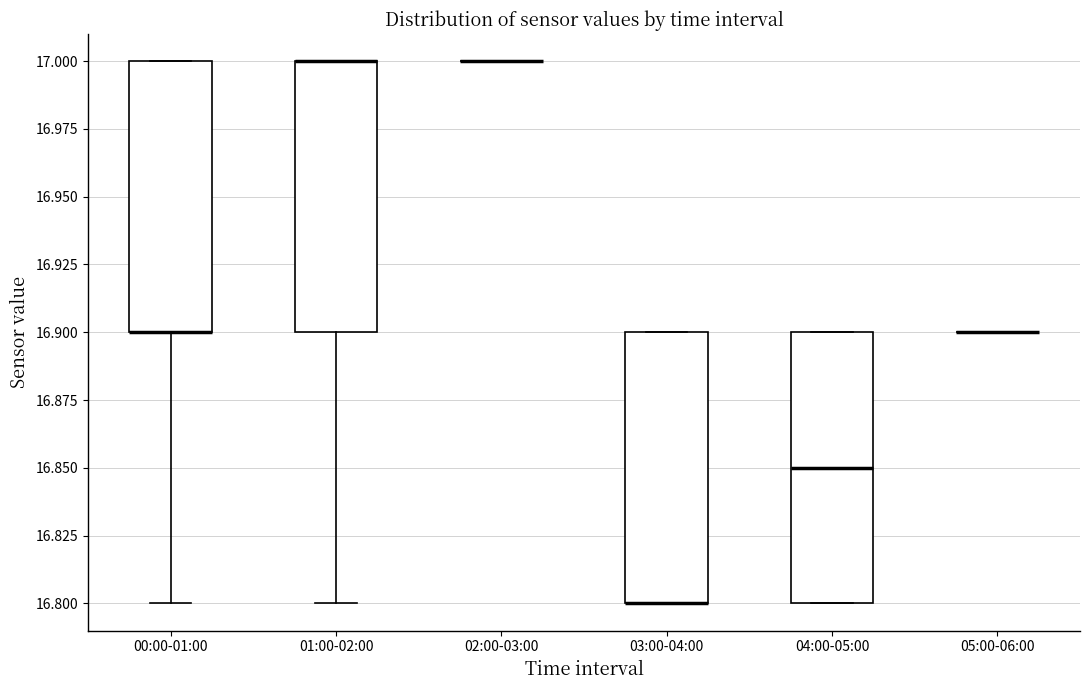

Reading left to right, transcribe this box plot: for each box, give where its median line is, the range the box spans, and where its two whiskers end, as read against the y-axis. The values are not printed on the chart, so give them approximately, as read against the axis.

00:00-01:00: median 16.90 (drawn on the box's lower edge), box 16.90 to 17.00, whiskers 16.80 to 17.00
01:00-02:00: median 17.00 (drawn on the box's upper edge), box 16.90 to 17.00, whiskers 16.80 to 17.00
02:00-03:00: box collapsed to a line at 17.00, whiskers 17.00 to 17.00
03:00-04:00: median 16.80 (drawn on the box's lower edge), box 16.80 to 16.90, whiskers 16.80 to 16.90
04:00-05:00: median 16.85, box 16.80 to 16.90, whiskers 16.80 to 16.90
05:00-06:00: box collapsed to a line at 16.90, whiskers 16.90 to 16.90